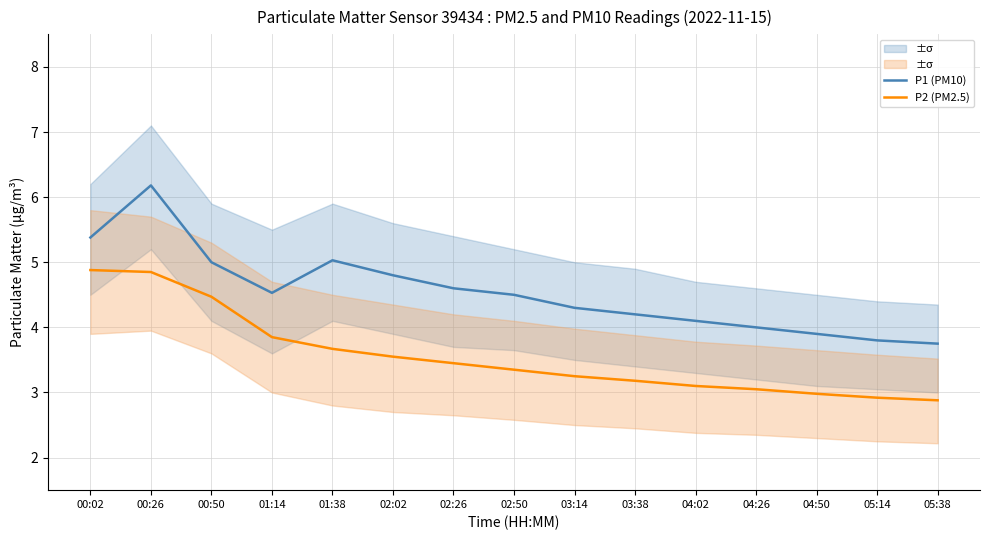

How many data points in P2 (PM2.5) are above 3?

12